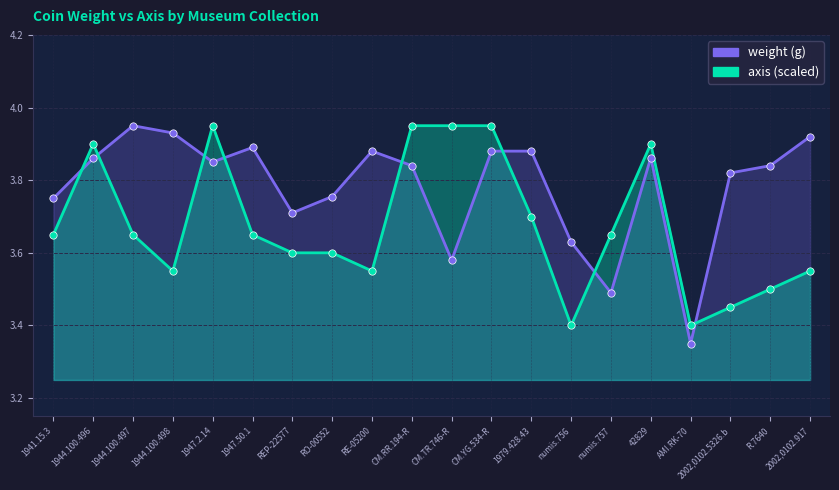

At how many categories does at least one series exceed 3?

20